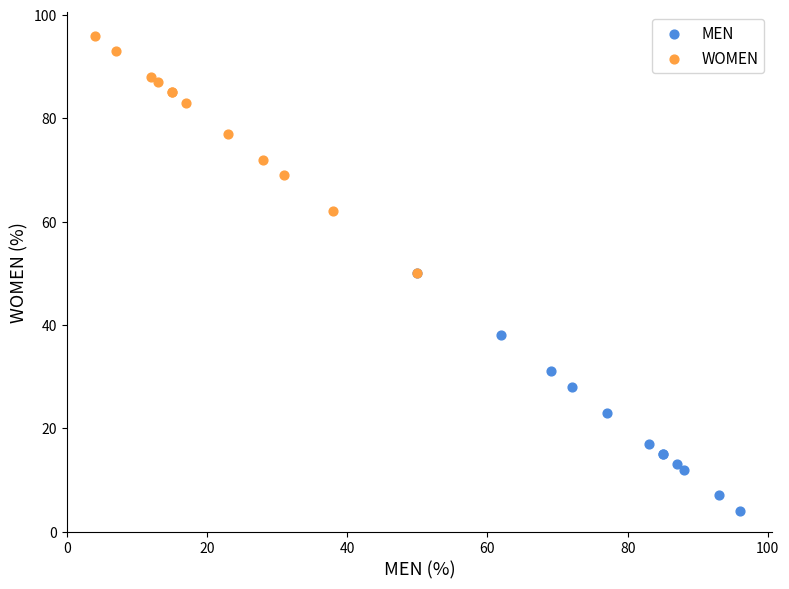

Which series contains the highest Y value?

WOMEN